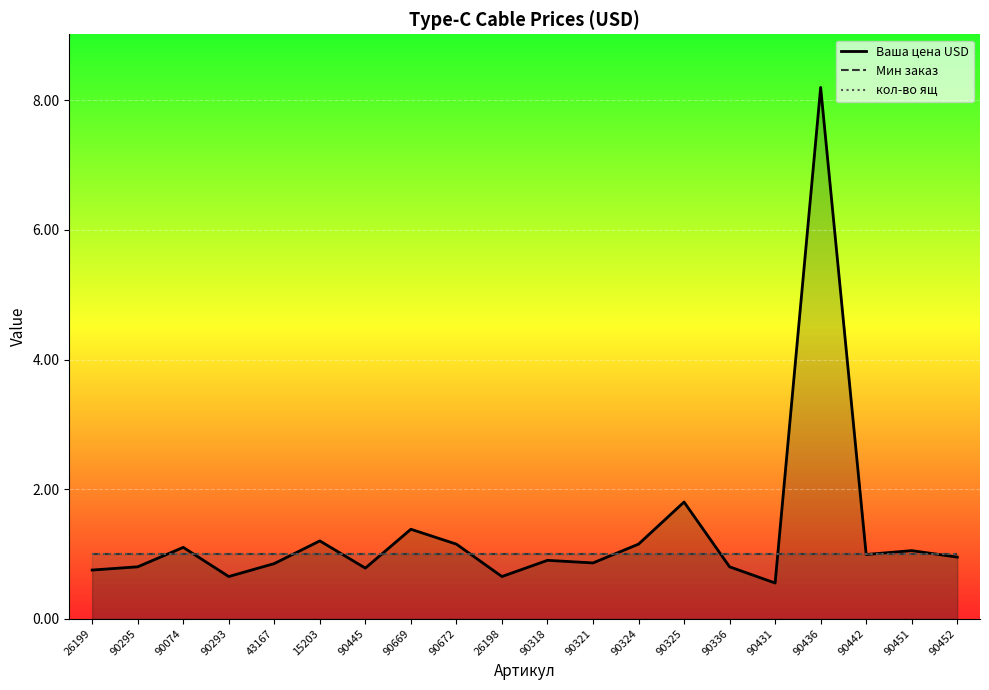

Reading left to right, transcribe all the data shown in this chart.

Ваша цена USD: 0.8	0.8	1.1	0.7	0.8	1.2	0.8	1.4	1.1	0.7	0.9	0.9	1.1	1.8	0.8	0.6	8.2	1.0	1.1	0.9
Мин заказ: 1.0	1.0	1.0	1.0	1.0	1.0	1.0	1.0	1.0	1.0	1.0	1.0	1.0	1.0	1.0	1.0	1.0	1.0	1.0	1.0
кол-во ящ: 1.0	1.0	1.0	1.0	1.0	1.0	1.0	1.0	1.0	1.0	1.0	1.0	1.0	1.0	1.0	1.0	1.0	1.0	1.0	1.0